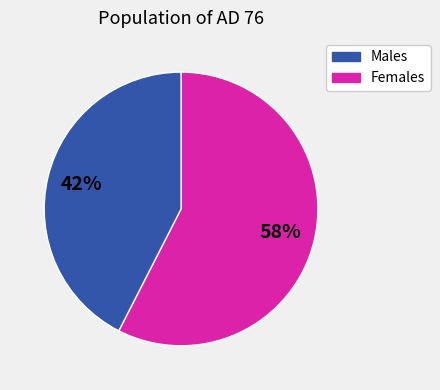

To the nearest percent, what is the average slice percentage?

50%